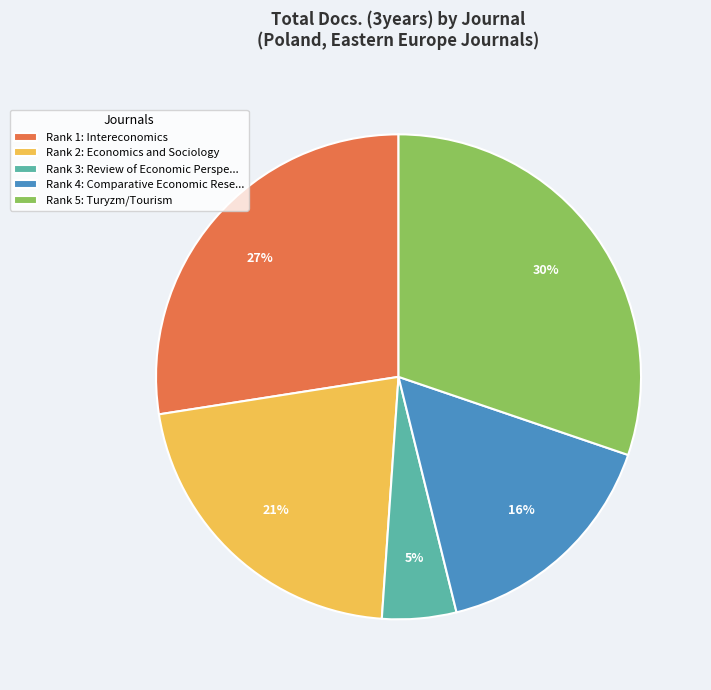

To the nearest percent, what is the combined percentage of Rank 5: Turyzm/Tourism and Rank 1: Intereconomics?

58%